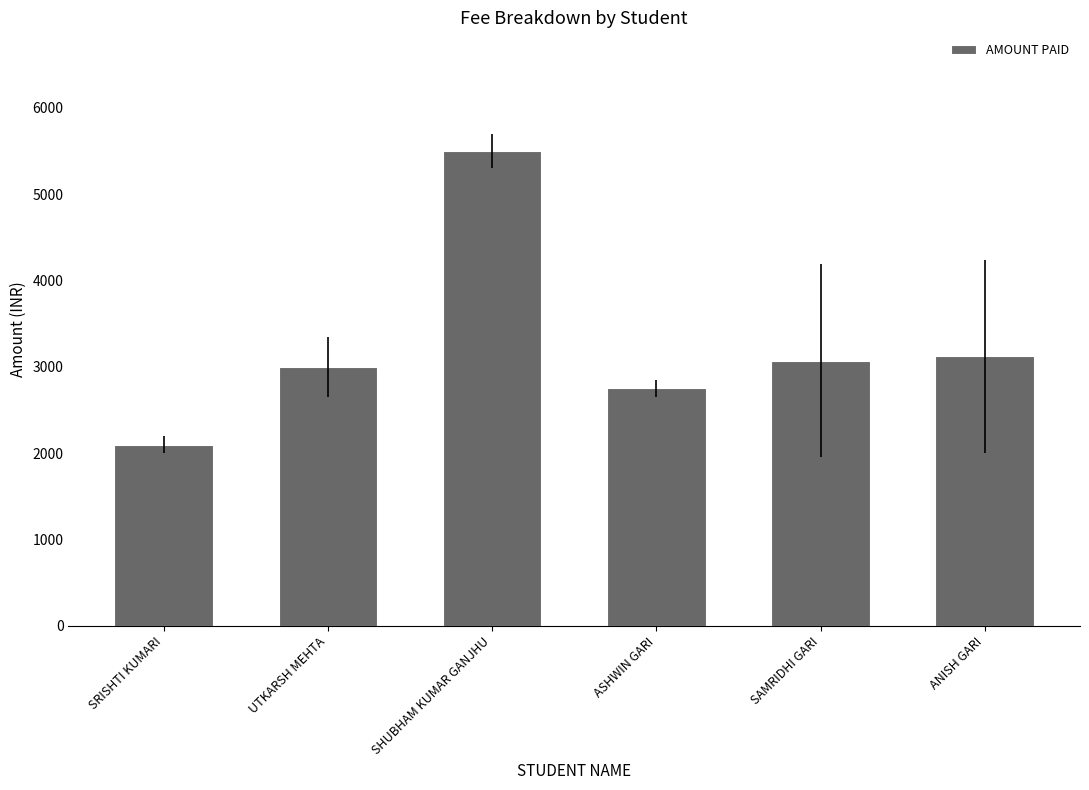

What is the ratio of the value at UTKARSH MEHTA to the value at SHUBHAM KUMAR GANJHU?

0.5